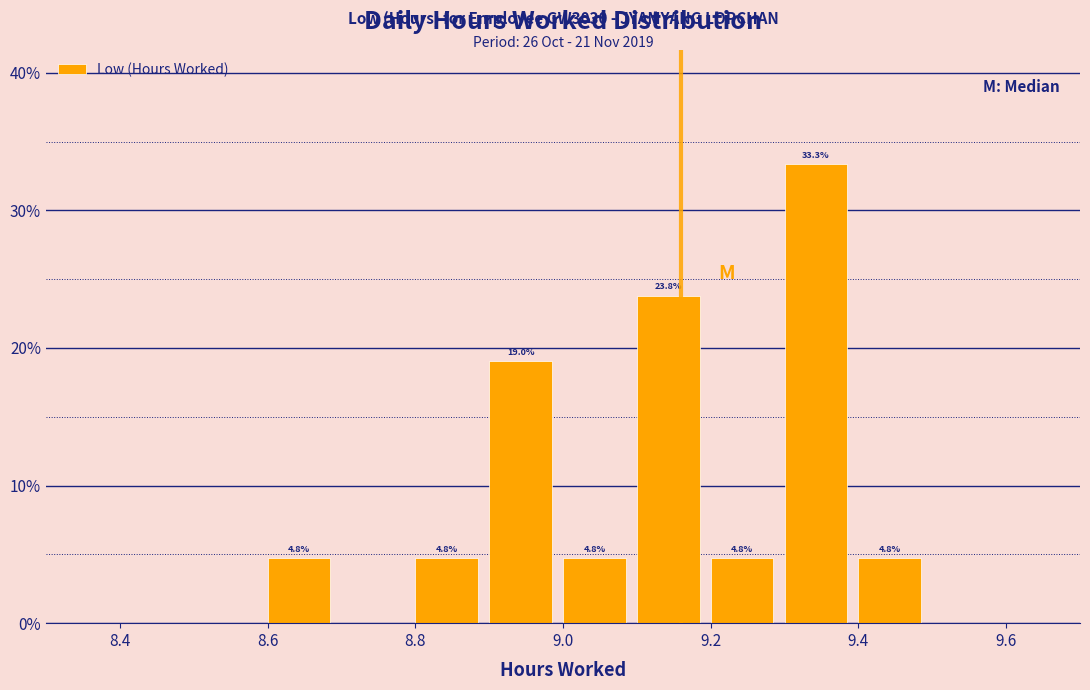

Which range on the x-axis has the tallest bar?

9.3 to 9.4